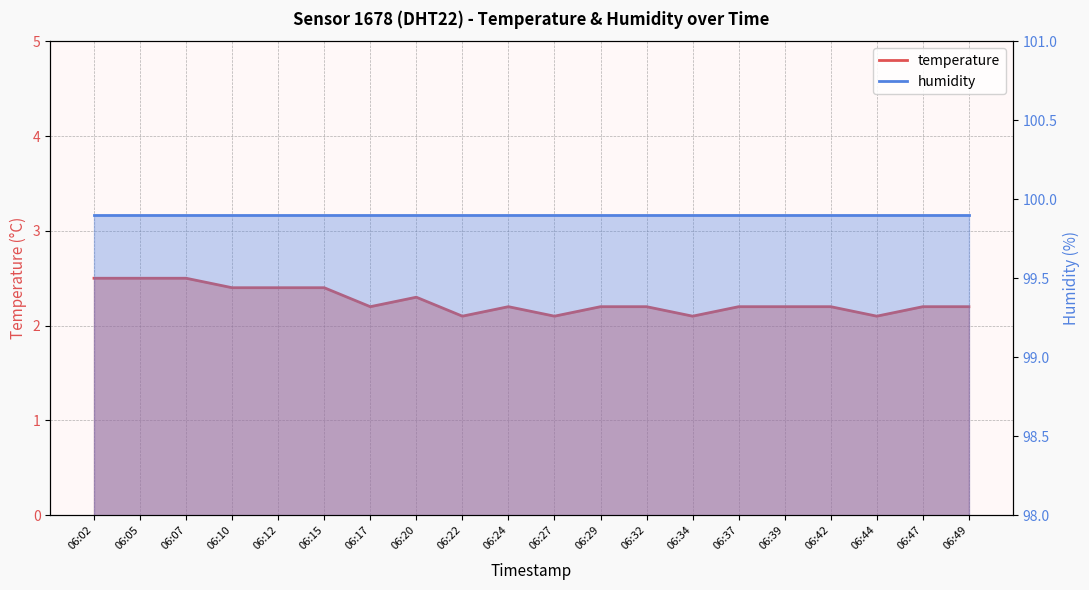

How many interior local peaks (higher than both neighbors) does the data have?

2